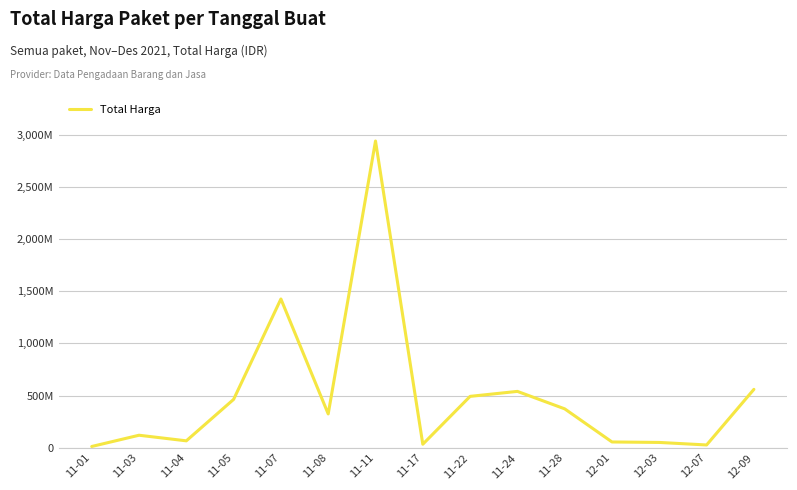

Does the chart display data point markers on the line(s)?

No